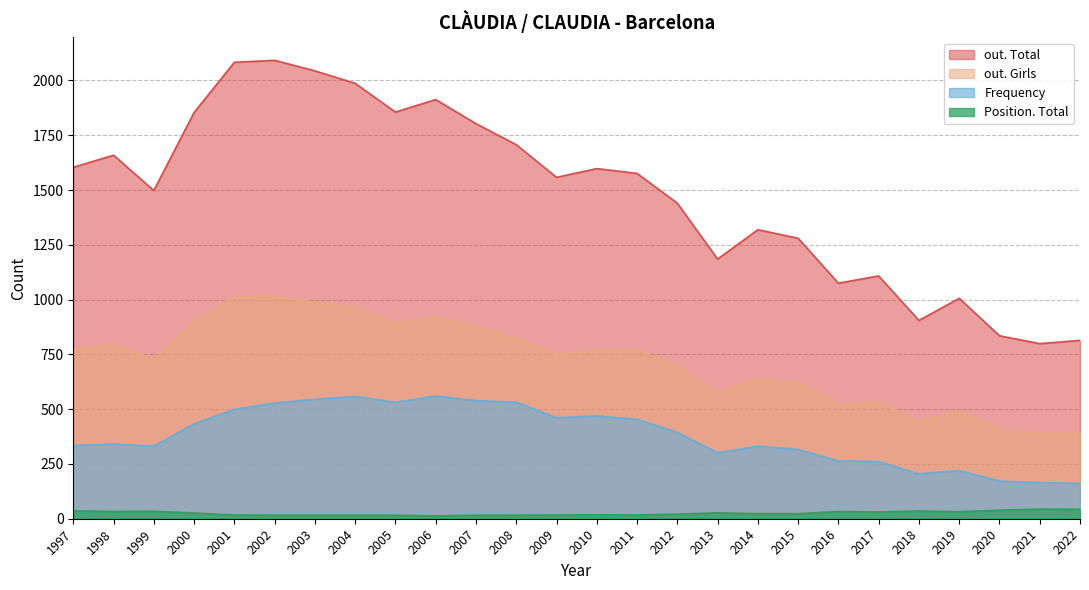

What is the approximate value of out. Girls at 1999, to the nearest 10?

730